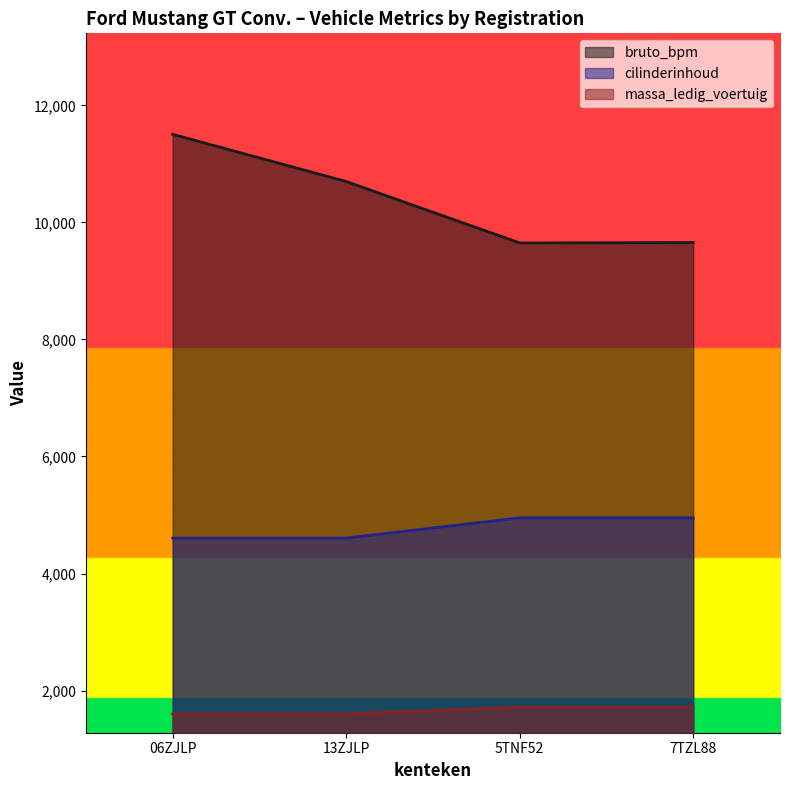

Which category has the lowest value across all series?

06ZJLP